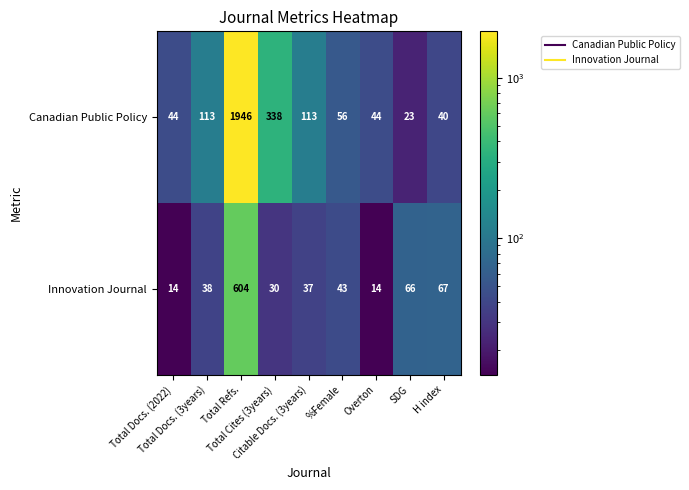

Which series has the widest spread of values?

Canadian Public Policy